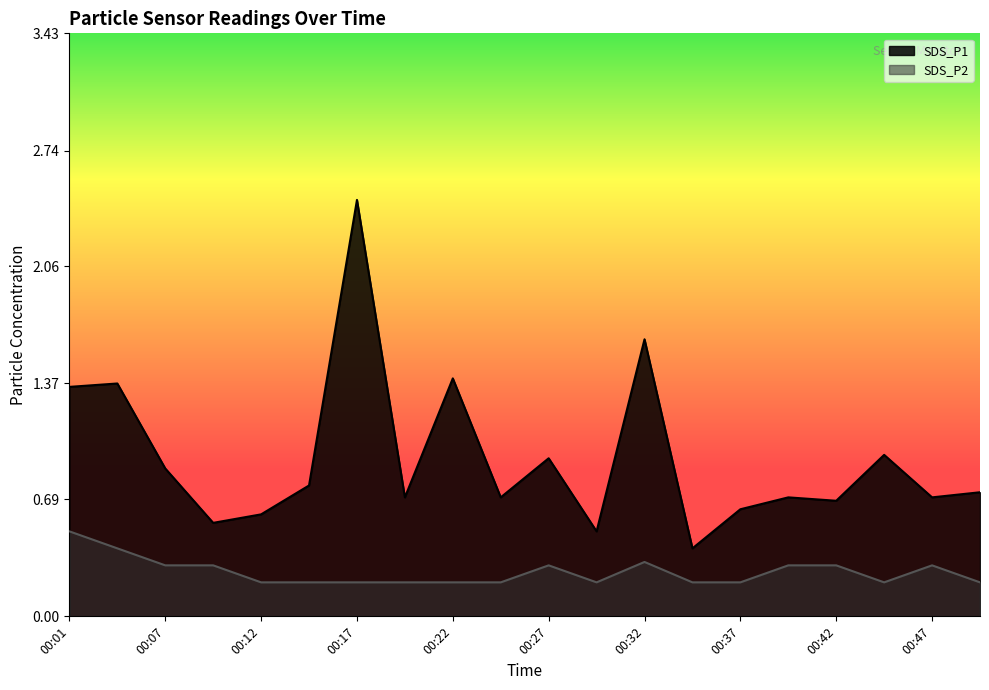

What is the sum of the SDS_P2 values at 00:49 and 00:29?

0.4